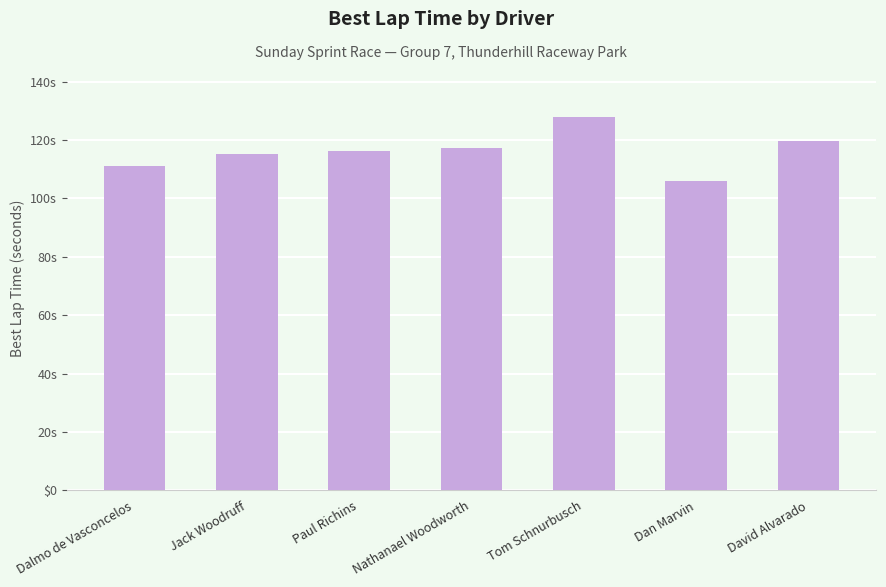

Are the bars horizontal?

No